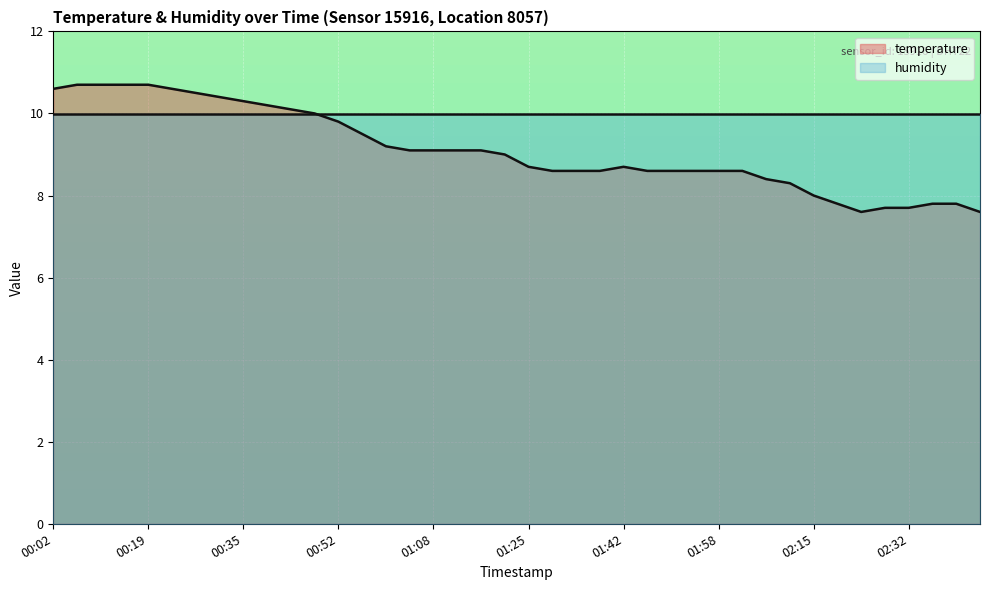

Which label corresponds to the largest value in the chart?

00:06